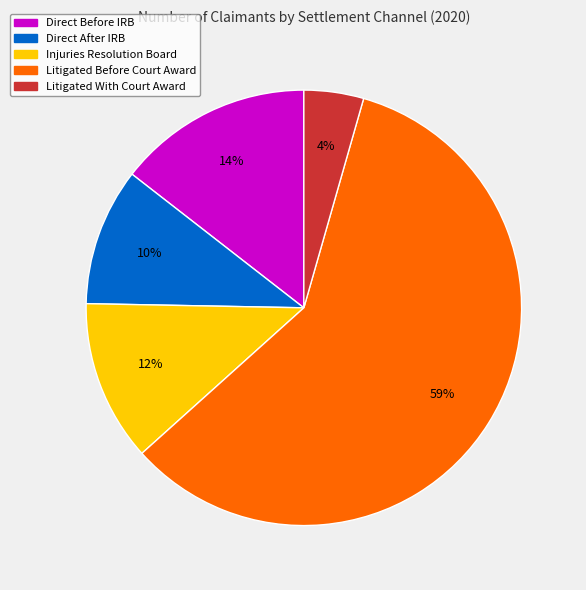

The Injuries Resolution Board slice represents 12% of the pie. True or false?

True